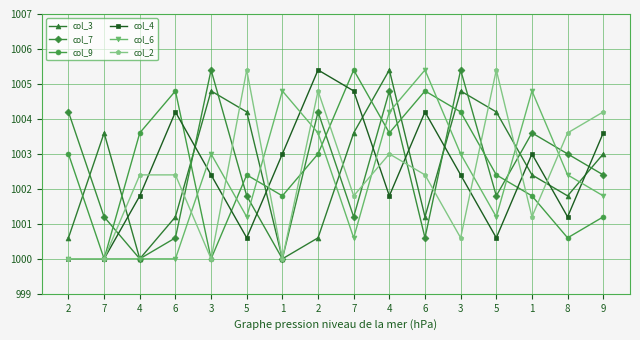

What are all the series names shown in the legend?

col_3, col_7, col_9, col_4, col_6, col_2